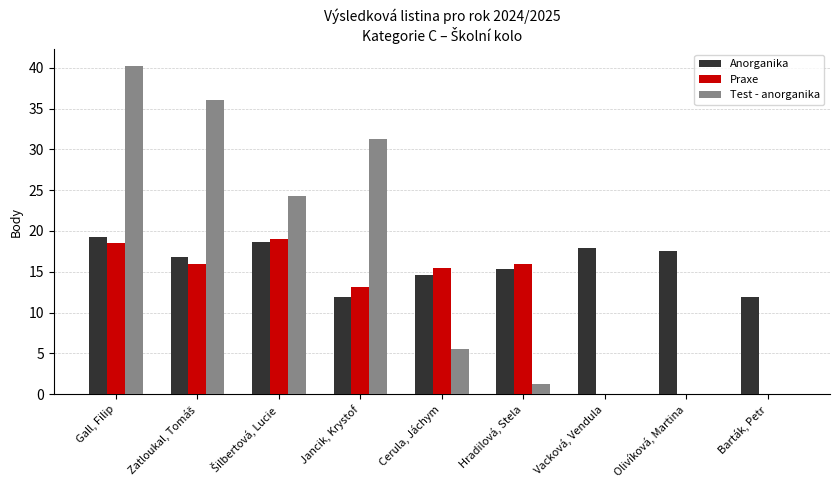

How many data points in Praxe are above 15?

5